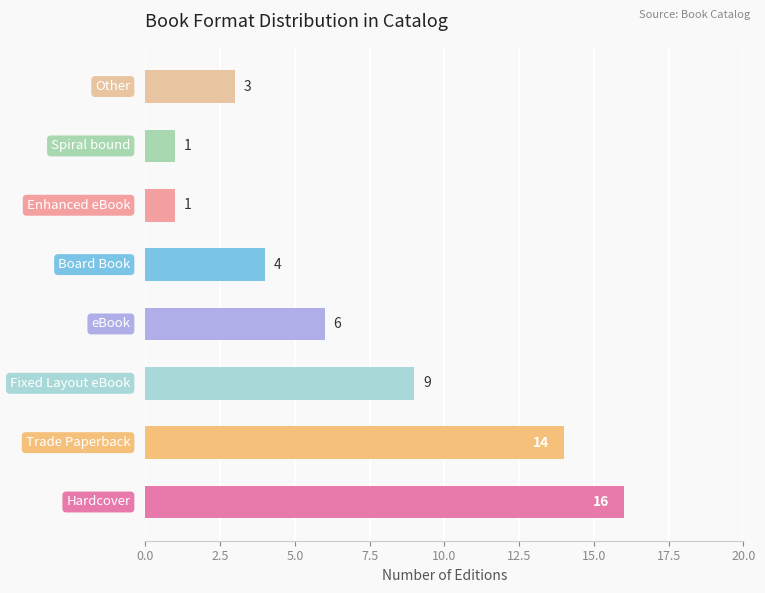

How many data points does each series have?

8